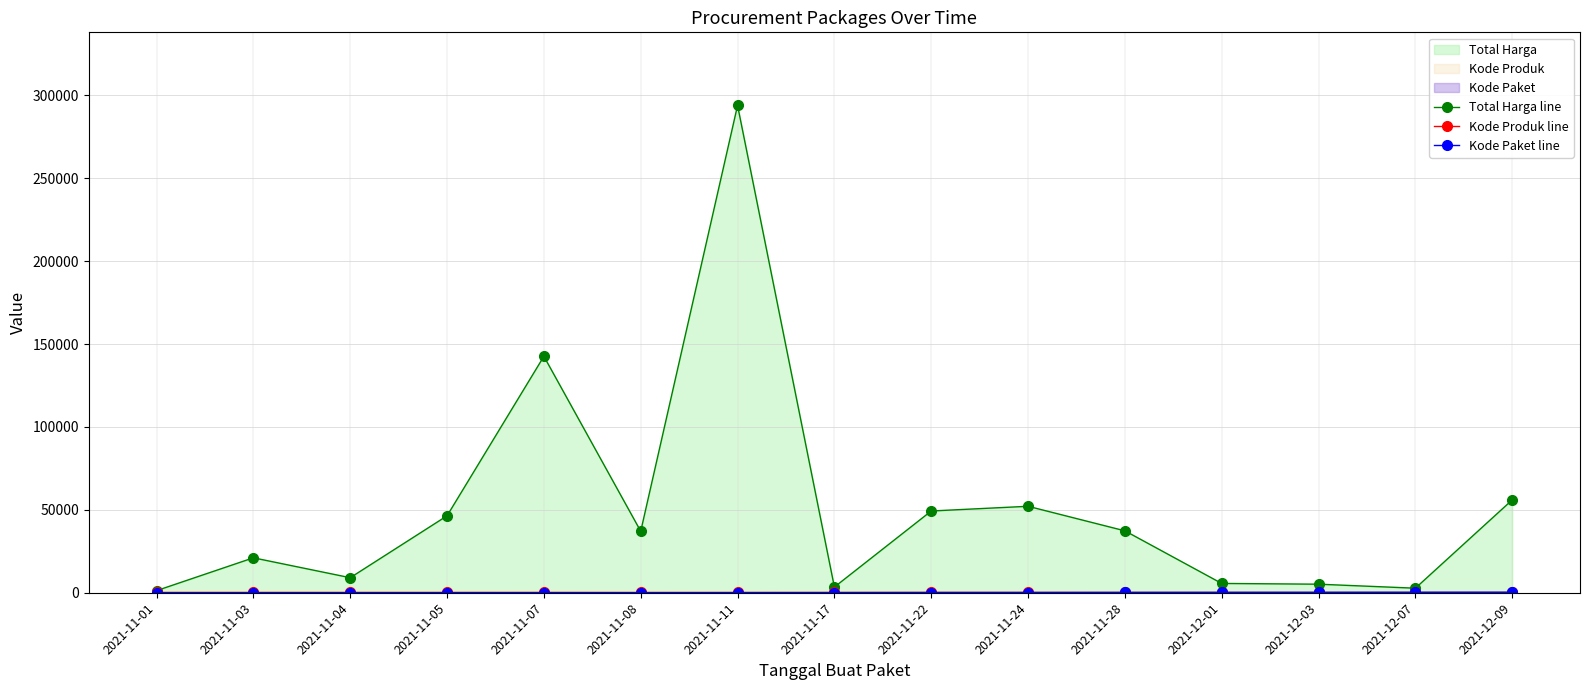

List the labels in order of Kode Produk line value, largest first.

2021-11-05, 2021-11-22, 2021-11-04, 2021-12-09, 2021-11-07, 2021-11-24, 2021-11-01, 2021-11-03, 2021-12-01, 2021-11-28, 2021-11-17, 2021-11-11, 2021-12-07, 2021-11-08, 2021-12-03